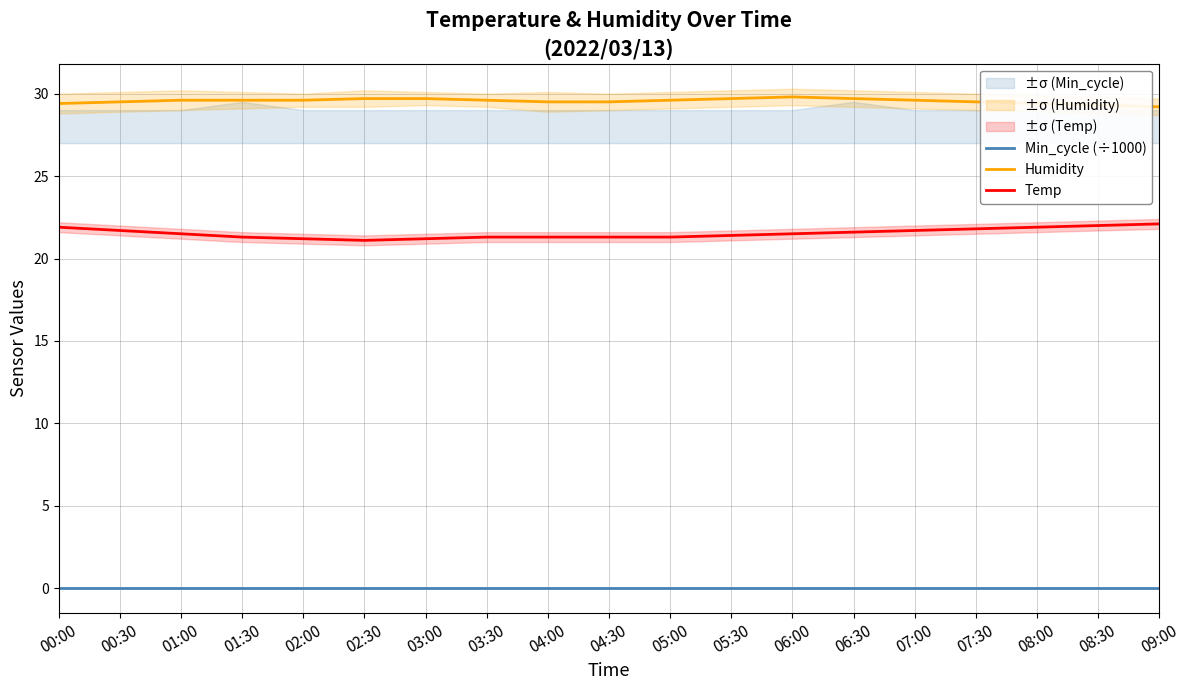

List the labels in order of Humidity value, largest first.

06:00, 02:30, 03:00, 05:30, 06:30, 01:00, 01:30, 02:00, 03:30, 05:00, 07:00, 00:30, 04:00, 04:30, 07:30, 00:00, 08:00, 08:30, 09:00